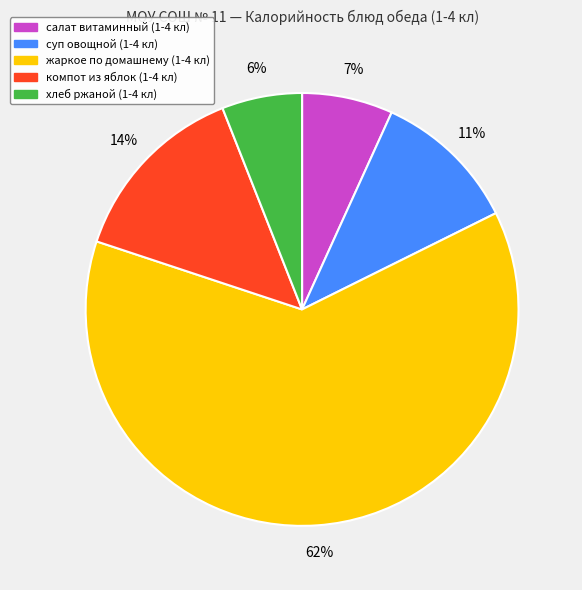

Which category has the biggest portion of the pie?

жаркое по домашнему (1-4 кл)